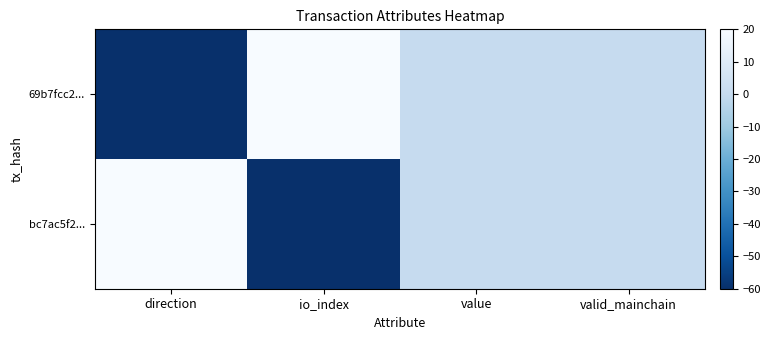

Which category has the lowest value across all series?

direction